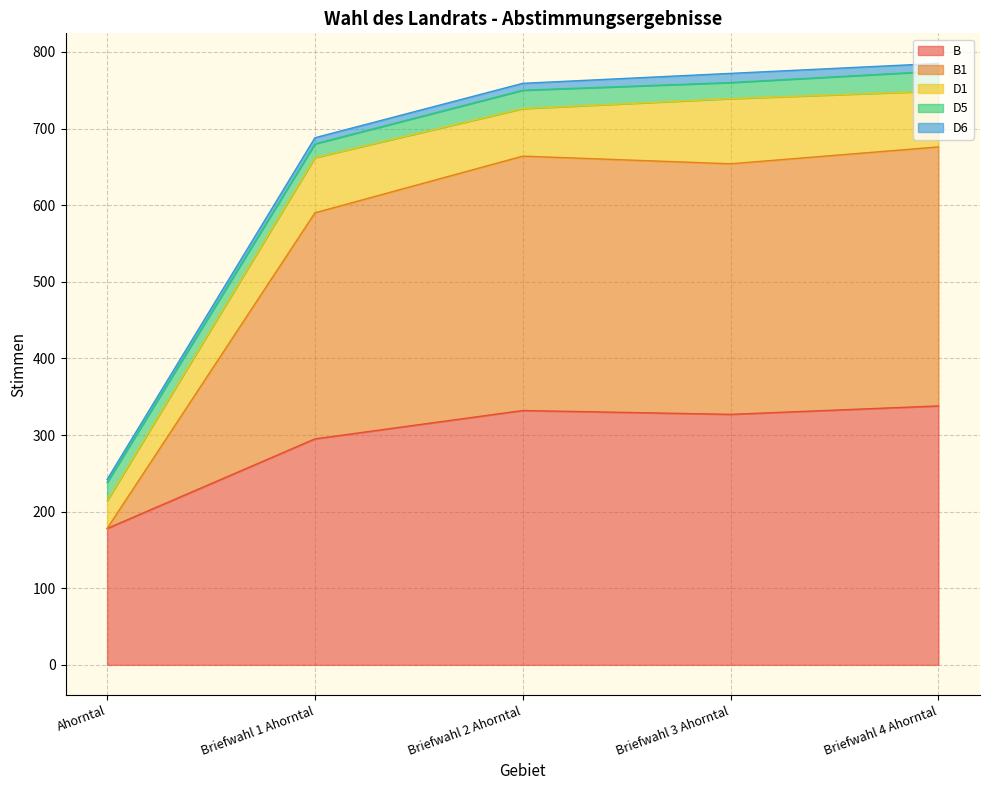

What is the difference between the B1 values at Ahorntal and Briefwahl 1 Ahorntal?

295